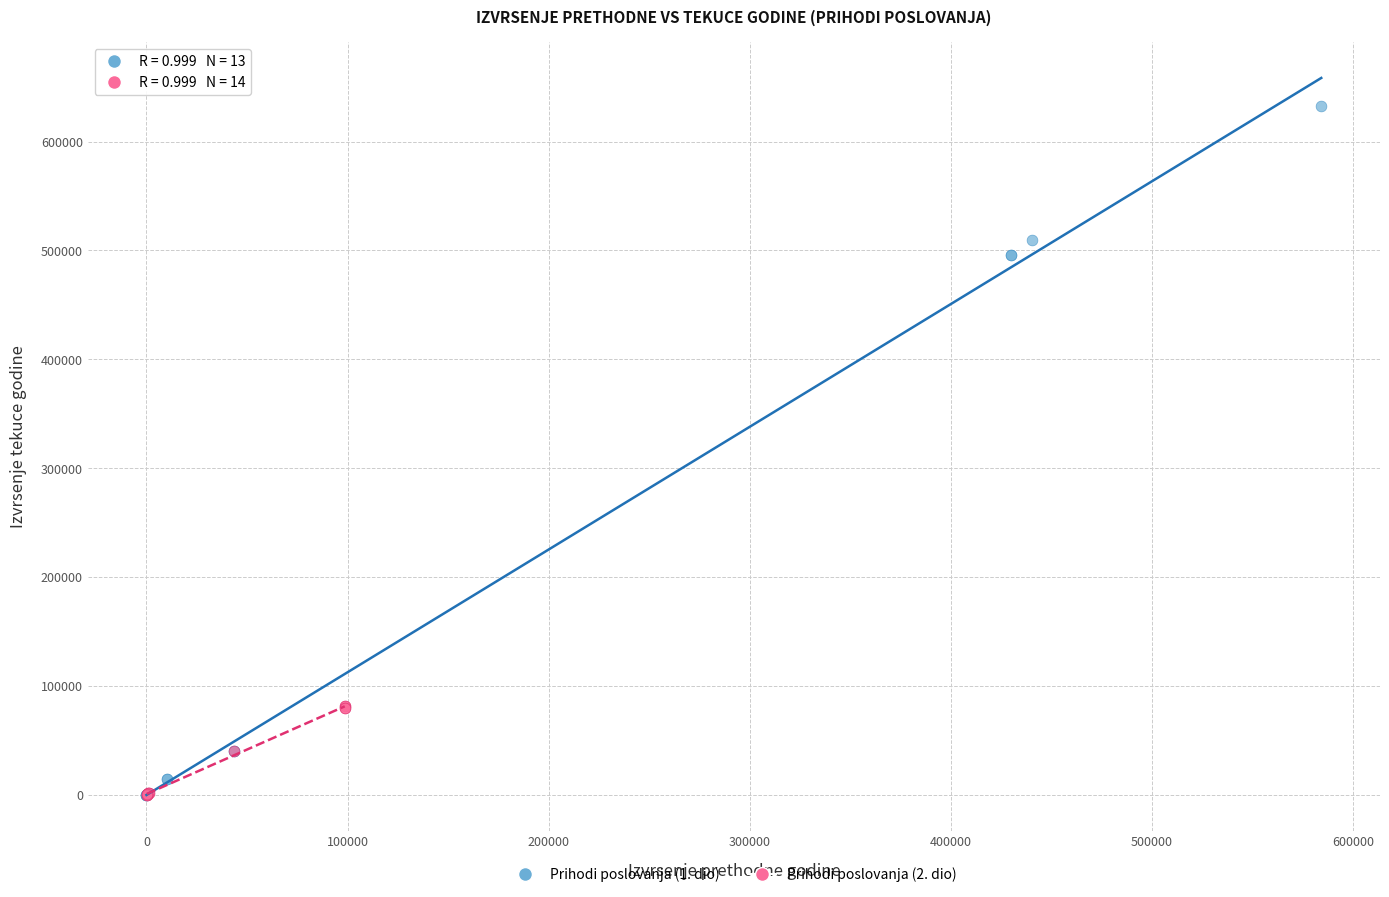

Which series reaches the maximum Y coordinate?

Prihodi poslovanja (1. dio)